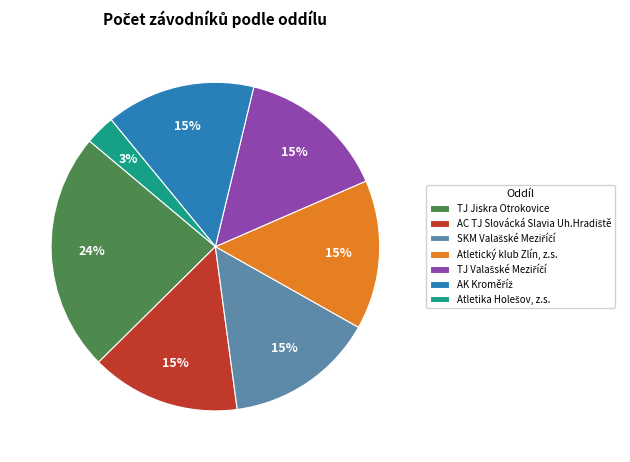

Approximately how many times larger is the value at Atletický klub Zlín, z.s. compared to TJ Jiskra Otrokovice?

0.6